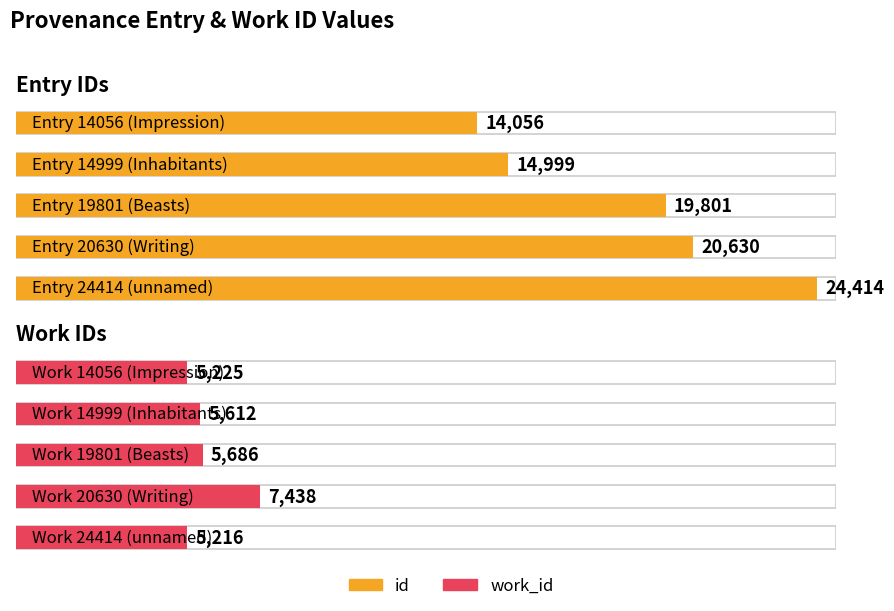

How many groups of bars are there?

5